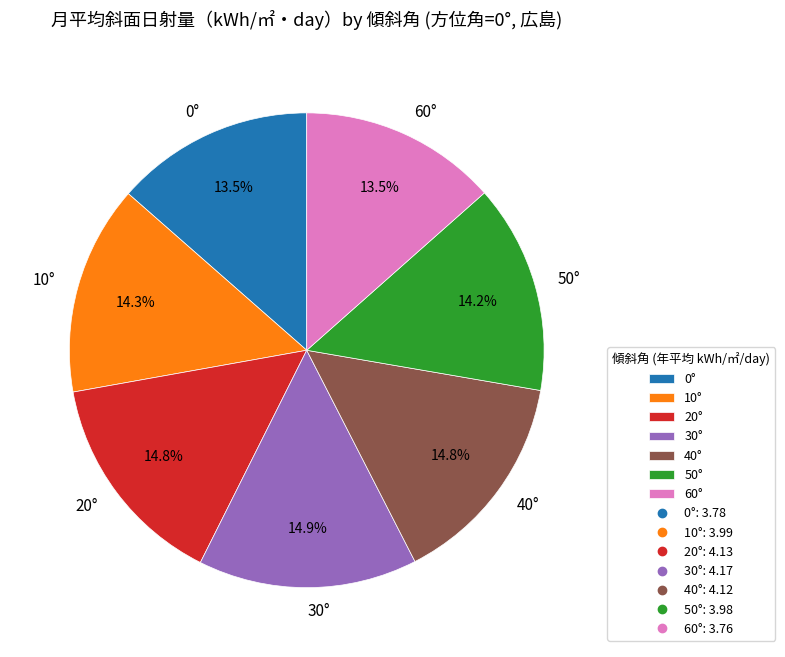

What percentage is the 40° slice, to the nearest percent?

15%